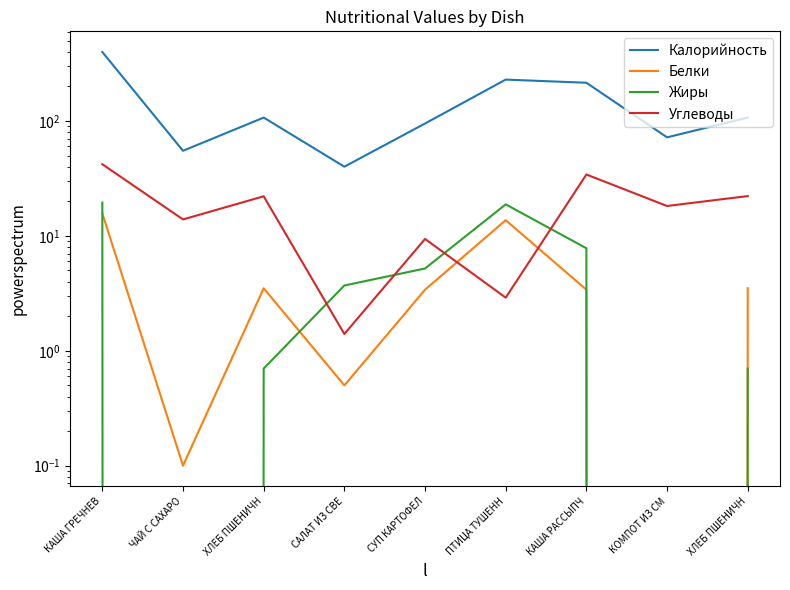

What are all the series names shown in the legend?

Калорийность, Белки, Жиры, Углеводы